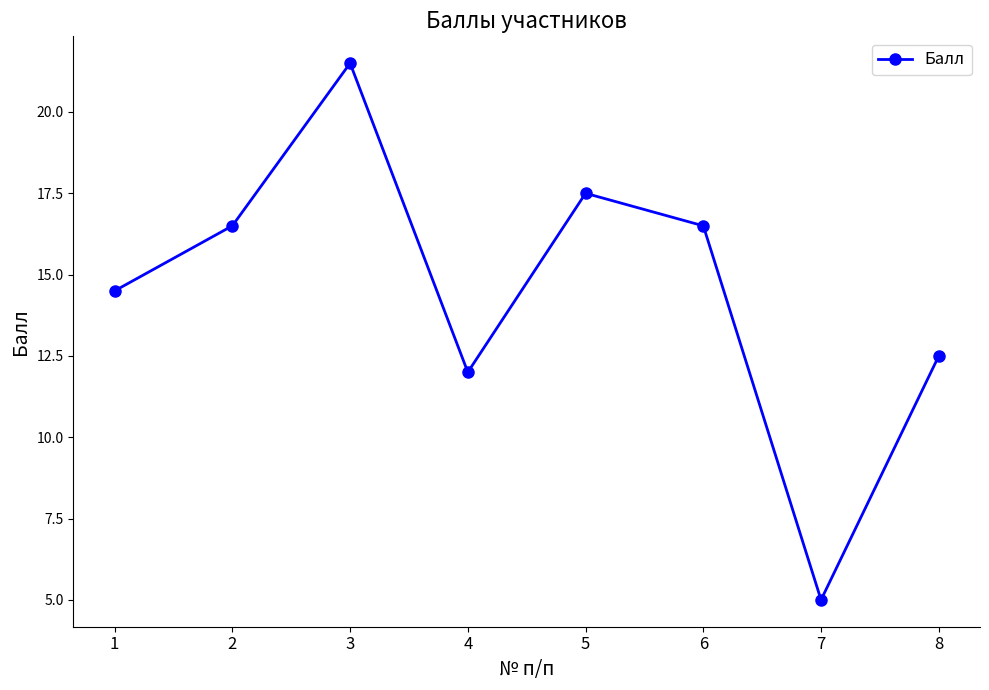

At which label does the data first exceed 16?

2